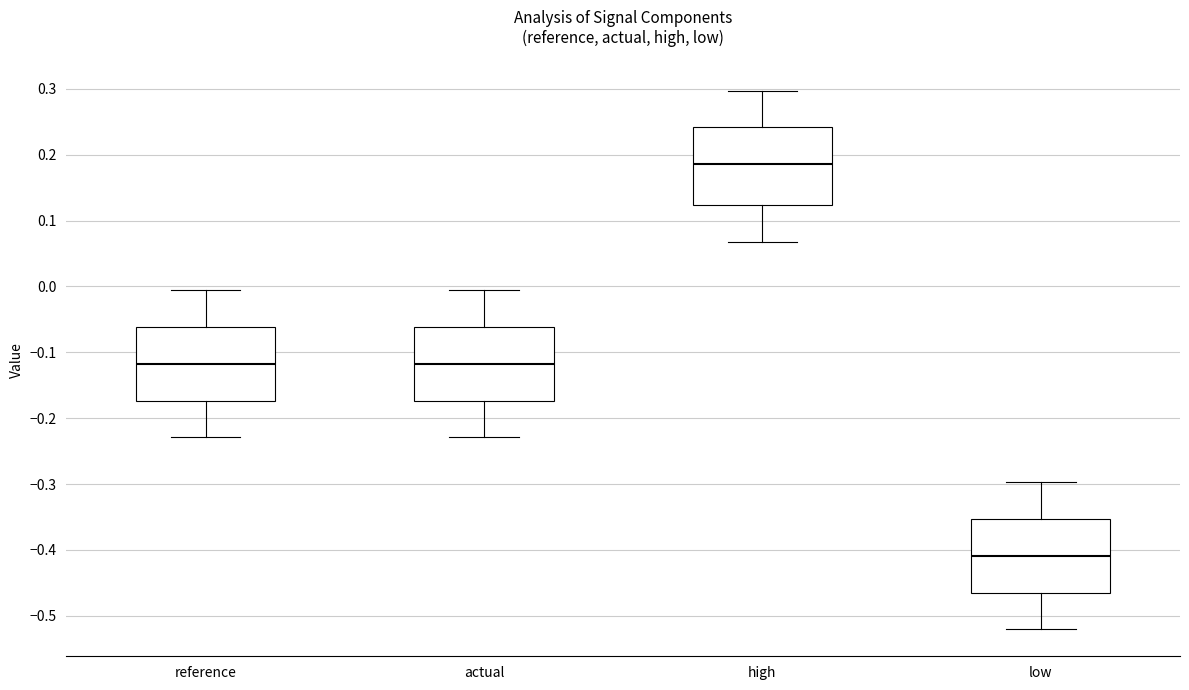

Reading left to right, transcribe this box plot: for each box, give where its median line is, the range the box spans, and where its two whiskers end, as read against the y-axis. The values are not printed on the chart, so give them approximately, as read against the axis.

reference: median -0.12, box -0.17 to -0.06, whiskers -0.23 to -0.01
actual: median -0.12, box -0.17 to -0.06, whiskers -0.23 to -0.01
high: median 0.19, box 0.12 to 0.24, whiskers 0.07 to 0.30
low: median -0.41, box -0.46 to -0.35, whiskers -0.52 to -0.30